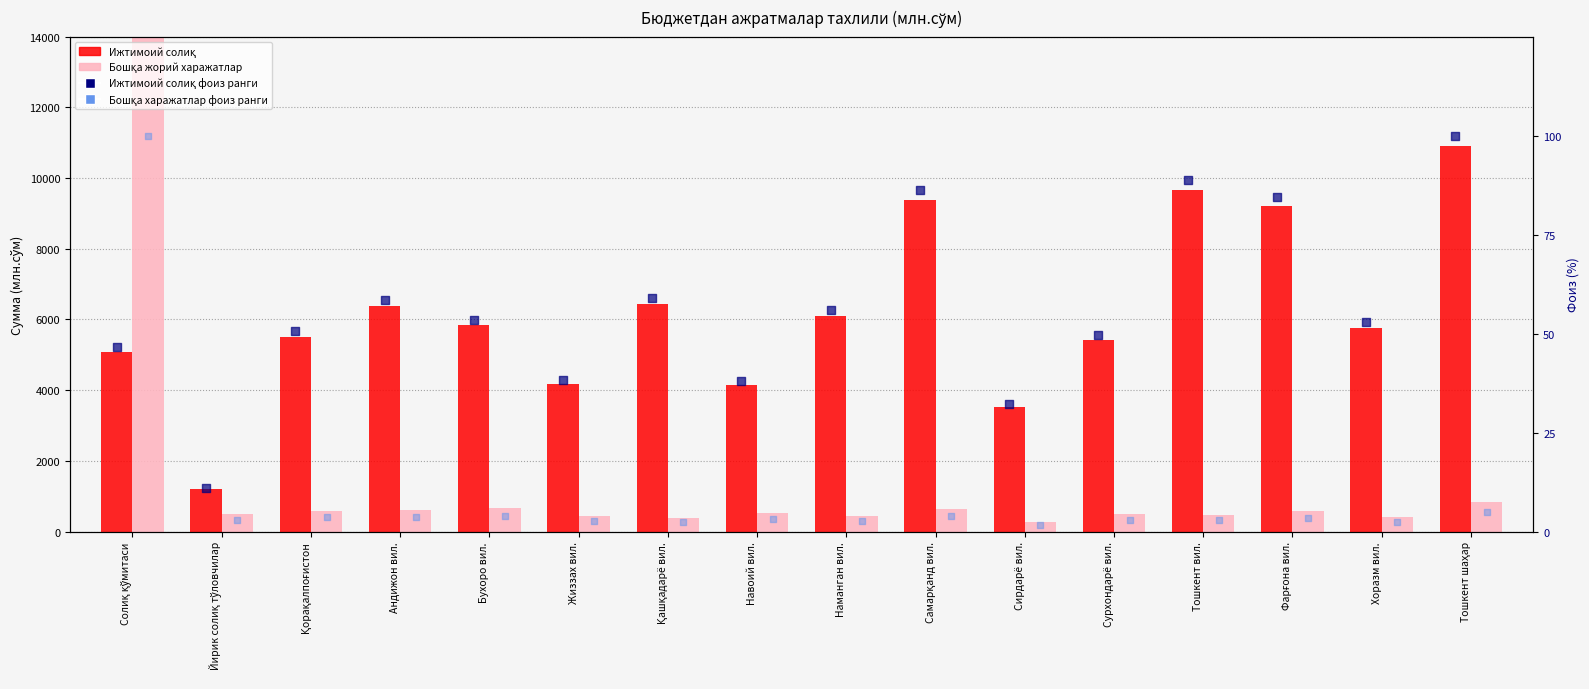

At how many categories does at least one series exceed 11716?

1